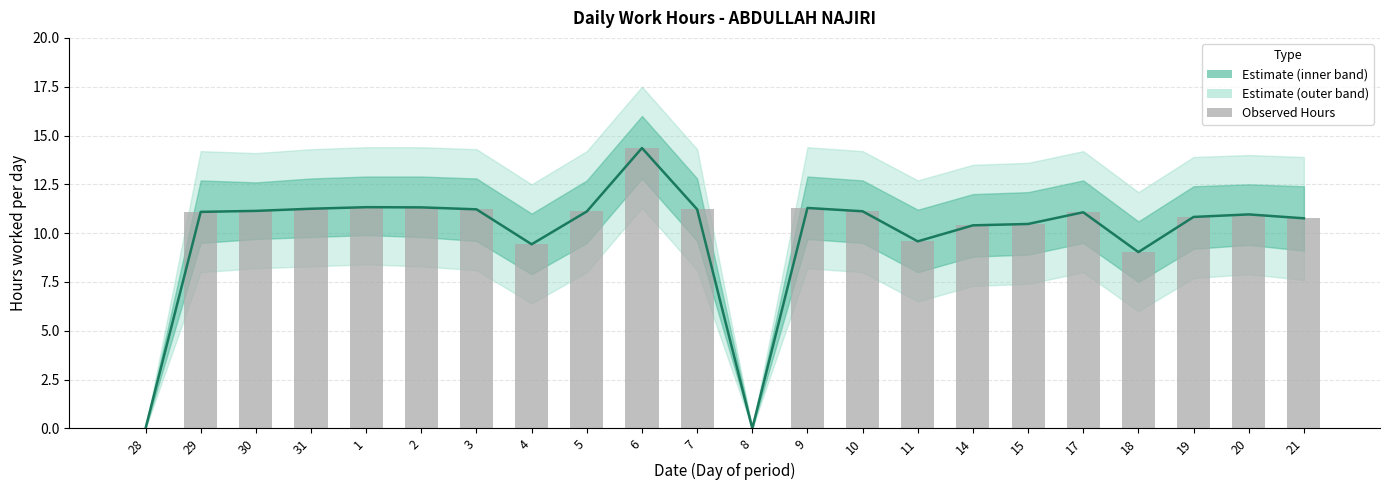

Which series has the widest spread of values?

Estimate